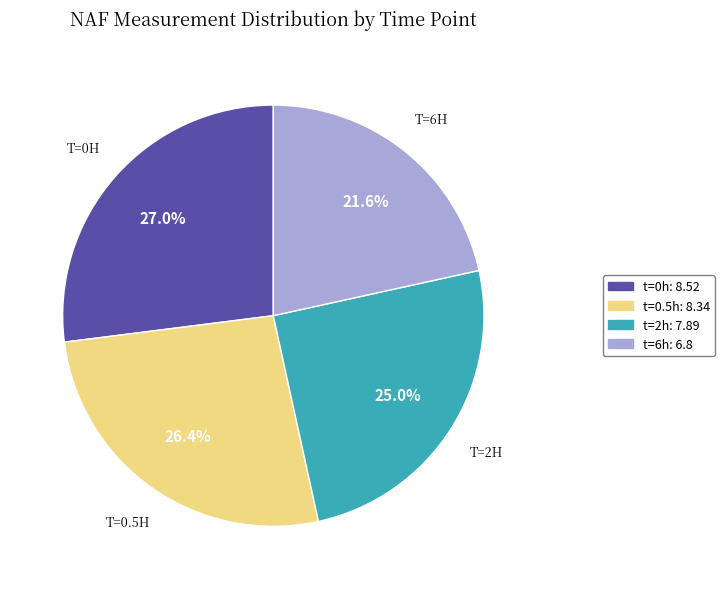

Is t=6h: 6.8 the majority of the pie?

No